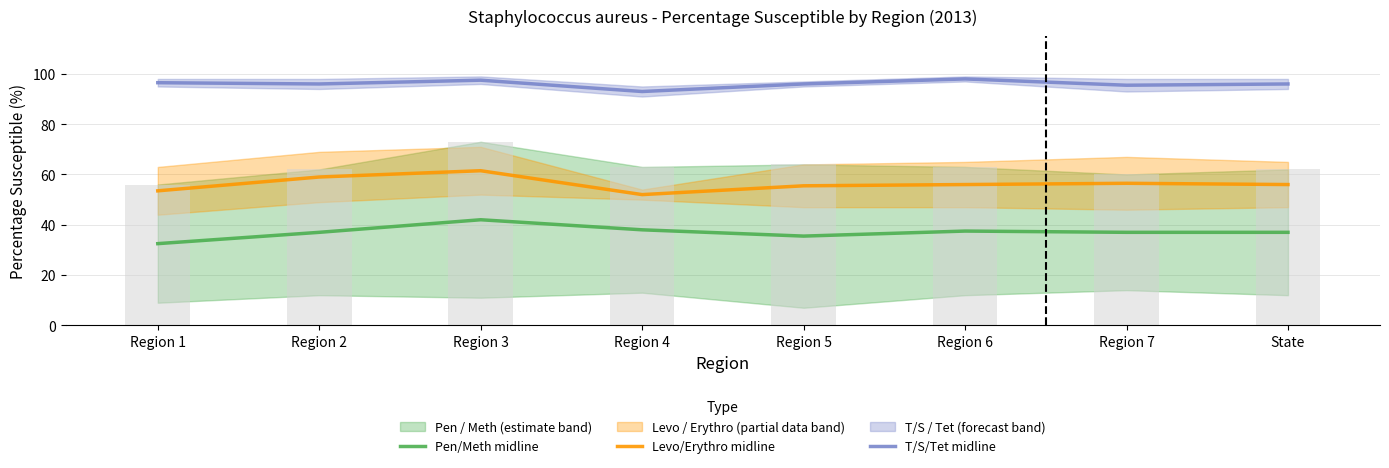

What is the smallest value displayed?

32.5